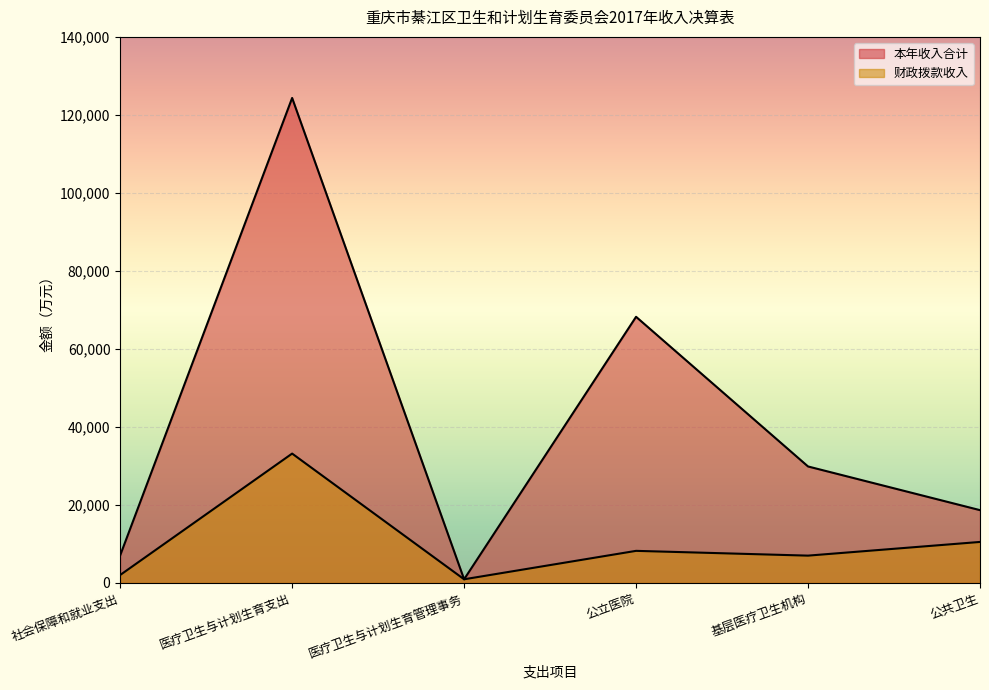

What is the sum of the 财政拨款收入 values at 医疗卫生与计划生育支出 and 公共卫生?

43673.6